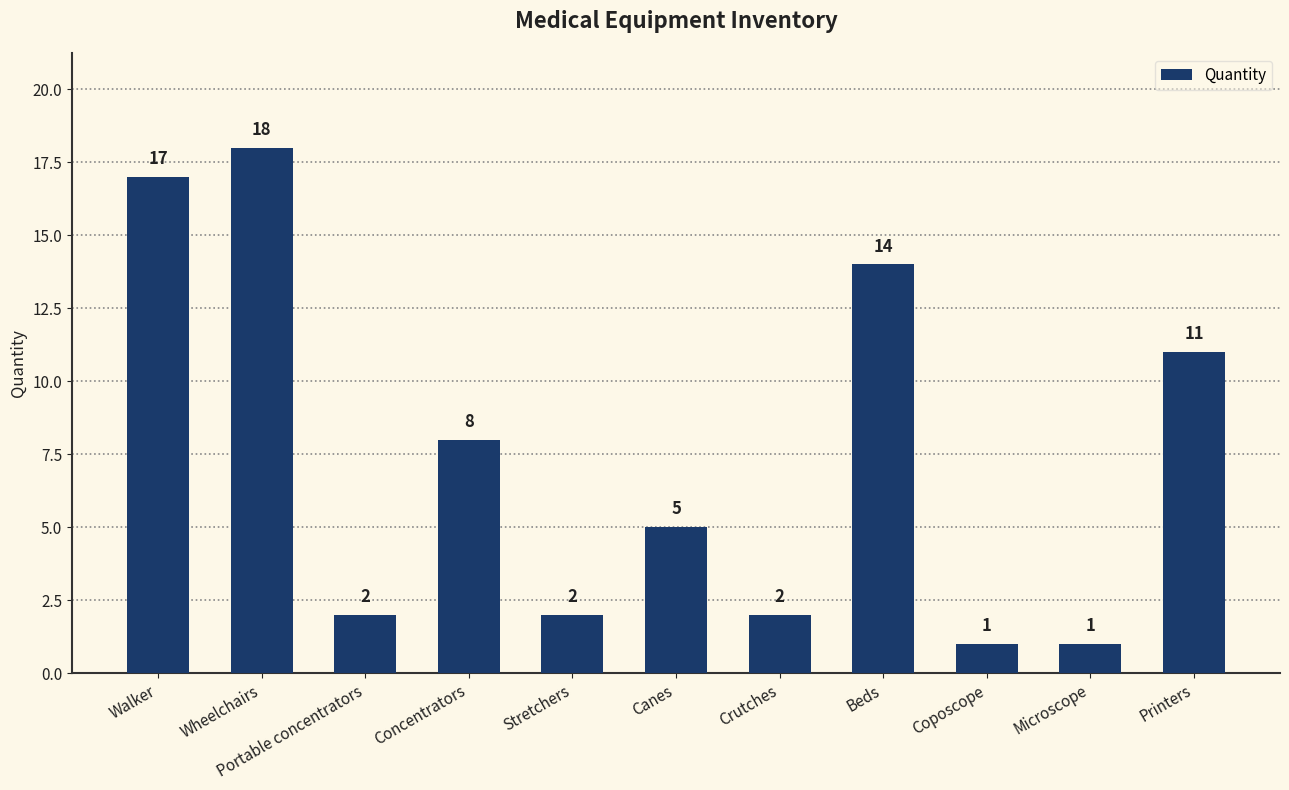

Approximately how many times larger is the value at Beds compared to Printers?

1.3